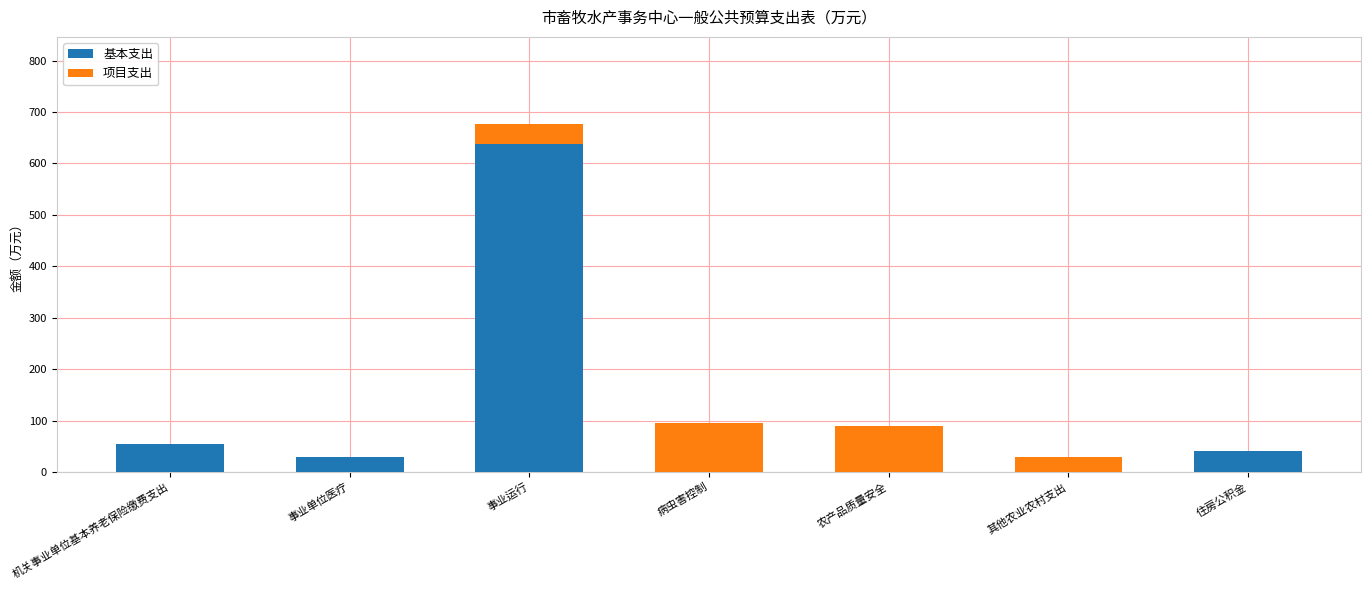

What is the total value across all series at 机关事业单位基本养老保险缴费支出?

54.5